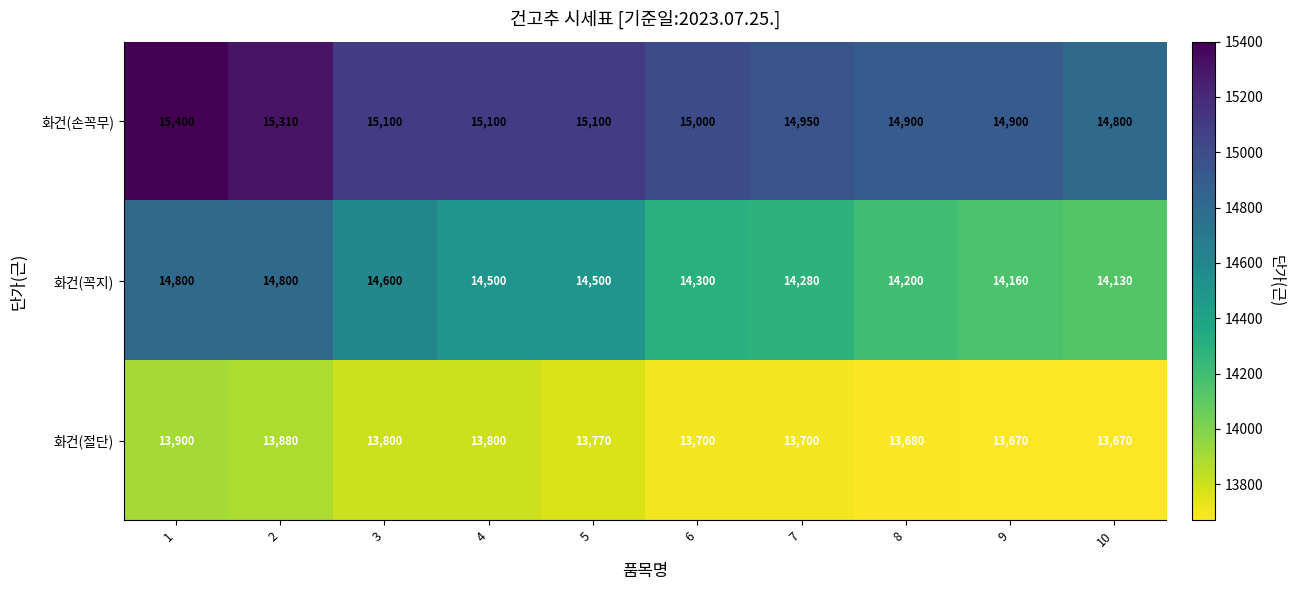

The 화건(절단) series shows 13670 at 10. True or false?

True